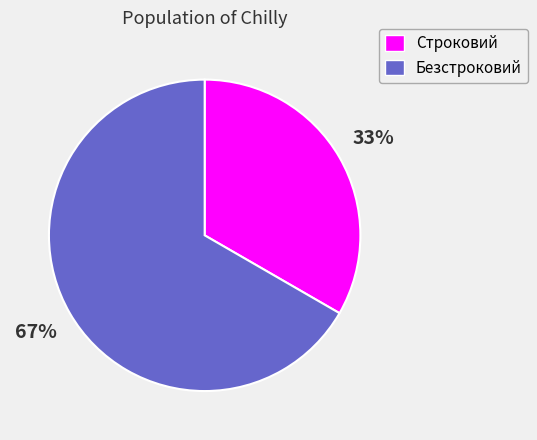

To the nearest percent, what is the average slice percentage?

50%